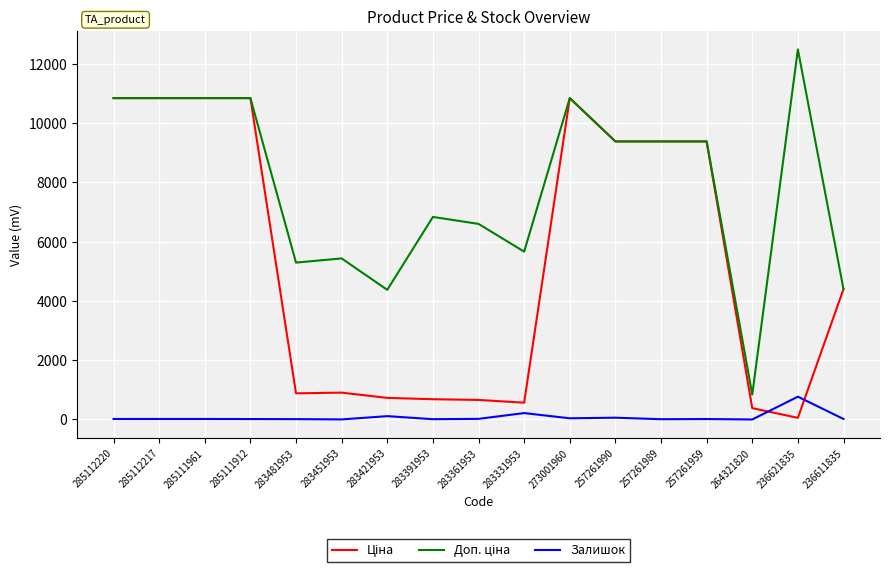

What is the spread (max minus min) of values at 264321820?

840.0